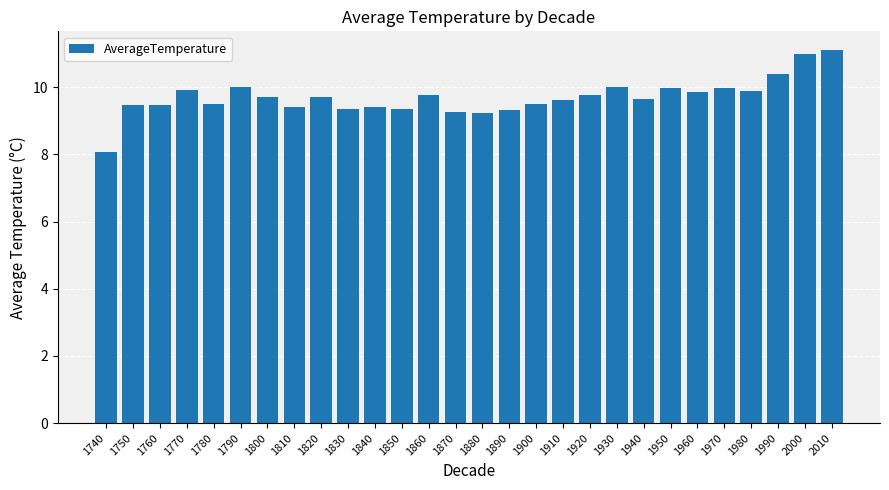

What is the difference between the values at 1830 and 1930?

0.7